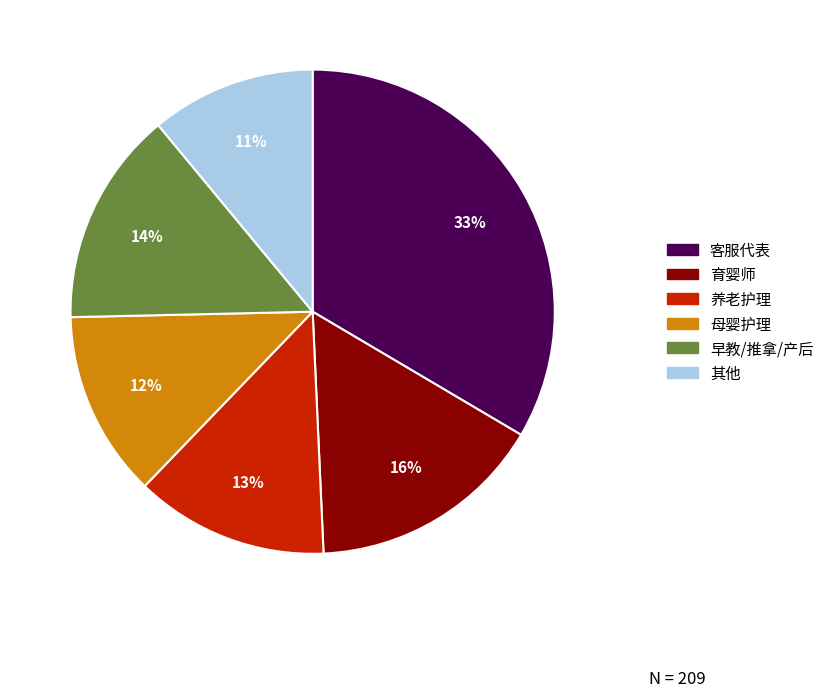

Is there a majority slice in this chart?

No